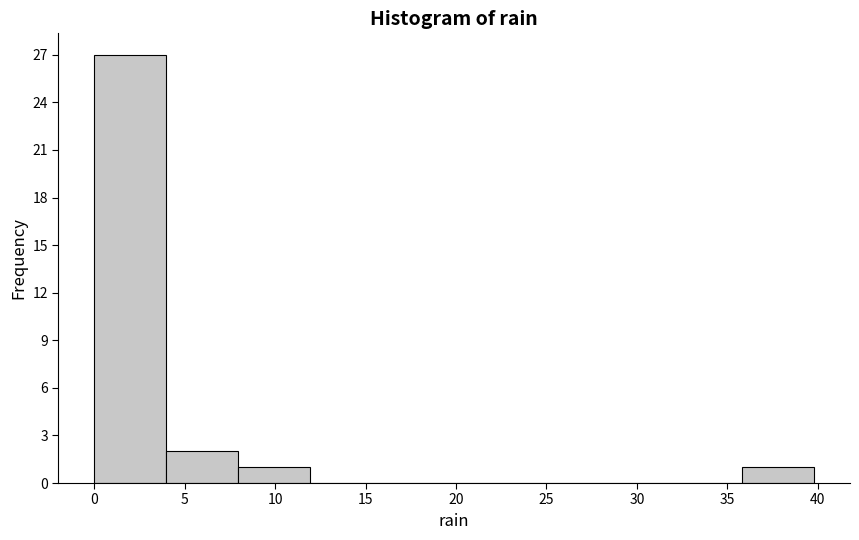

Reading left to right, list every bar in this chart as the range it spans on the x-axis followed by its height. Neither the bar edges nor the heights are printed on the chart, so give them approximately, as read against the axes.

0 to 4: 27
4 to 8: 2
8 to 12: 1
12 to 16: 0
16 to 20: 0
20 to 24: 0
24 to 28: 0
28 to 32: 0
32 to 36: 0
36 to 40: 1